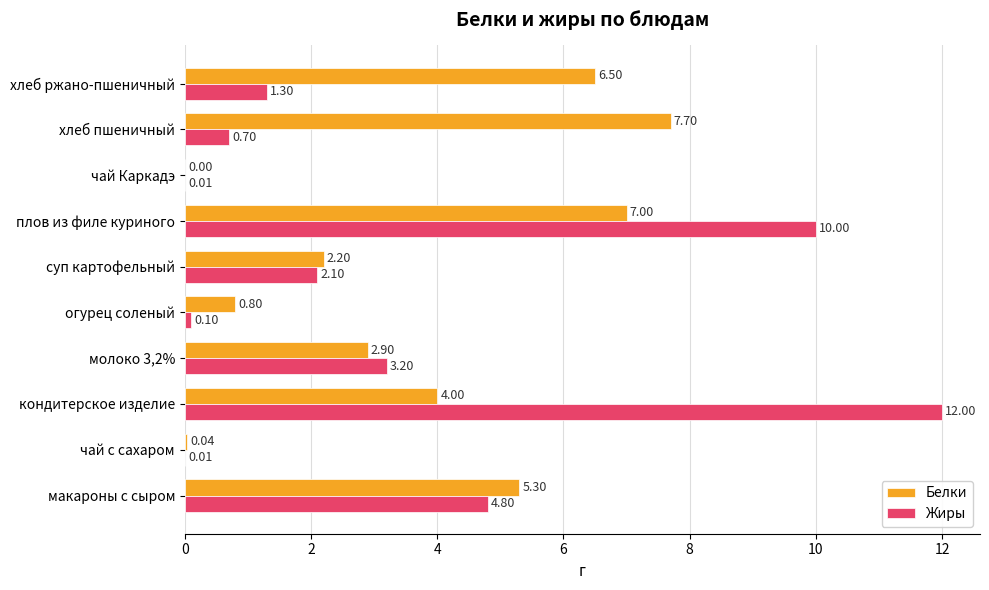

Which series changed the most between макароны с сыром and кондитерское изделие?

Жиры